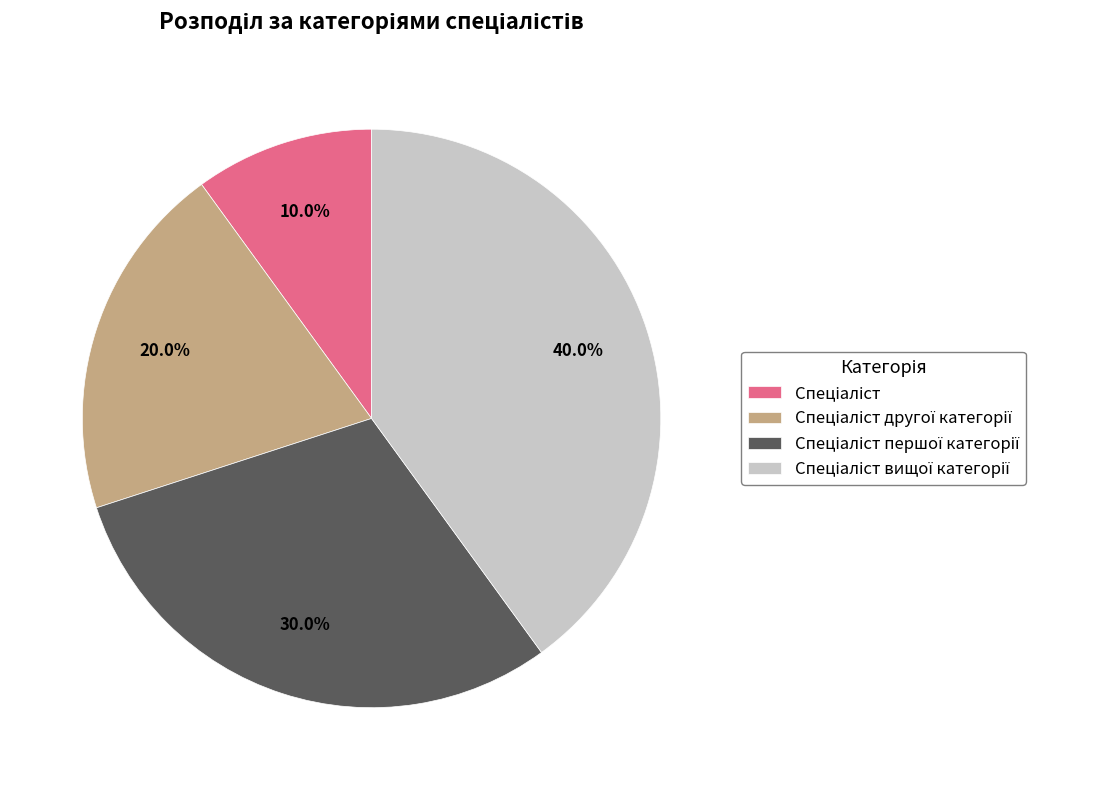

Is there any slice that represents more than half of the pie?

No